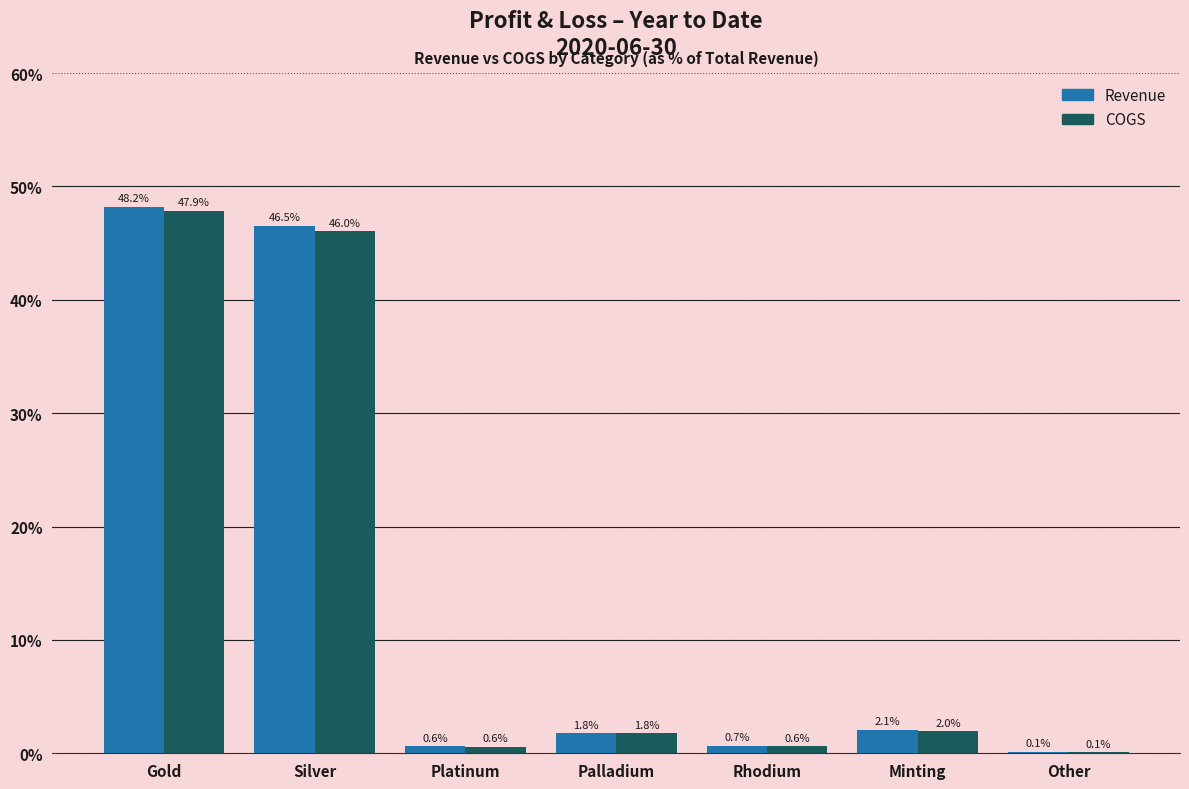

Reading right to left, transcribe all the data shown in this chart.

Revenue: Other=0.1	Minting=2.1	Rhodium=0.7	Palladium=1.8	Platinum=0.6	Silver=46.5	Gold=48.2
COGS: Other=0.1	Minting=2.0	Rhodium=0.6	Palladium=1.8	Platinum=0.6	Silver=46.0	Gold=47.9